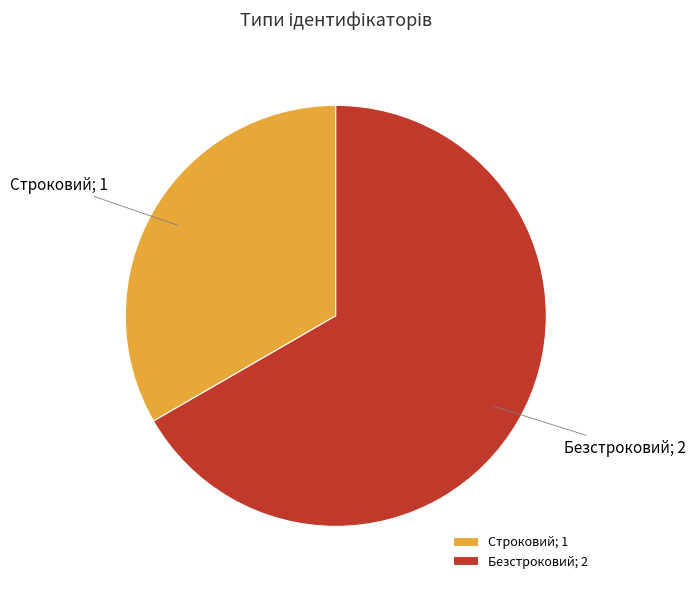

Which slice is the largest?

Безстроковий